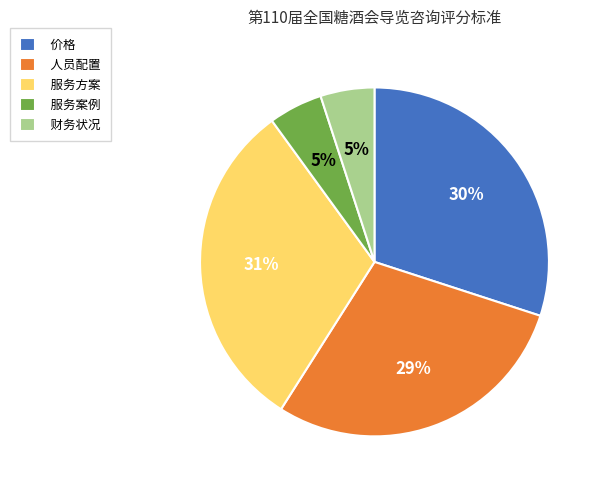

Is there a majority slice in this chart?

No